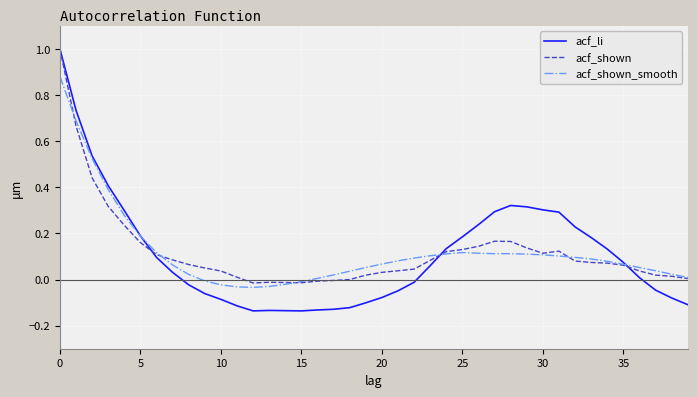

Is it true that acf_shown equals -0.0 at 15?

True